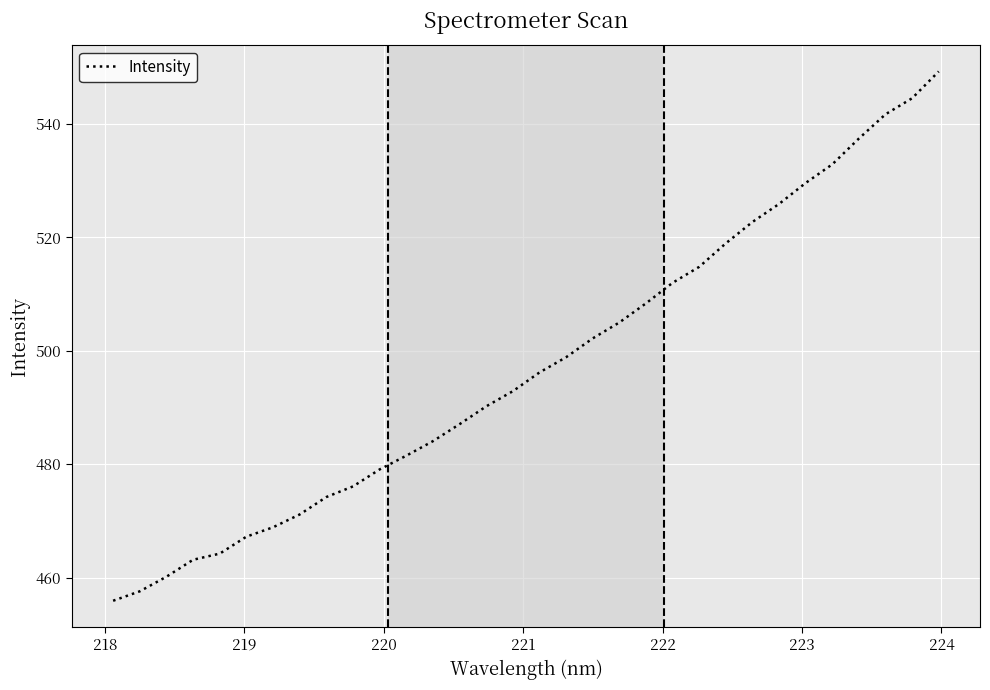

What is the difference between the maximum and second lowest values?

91.7